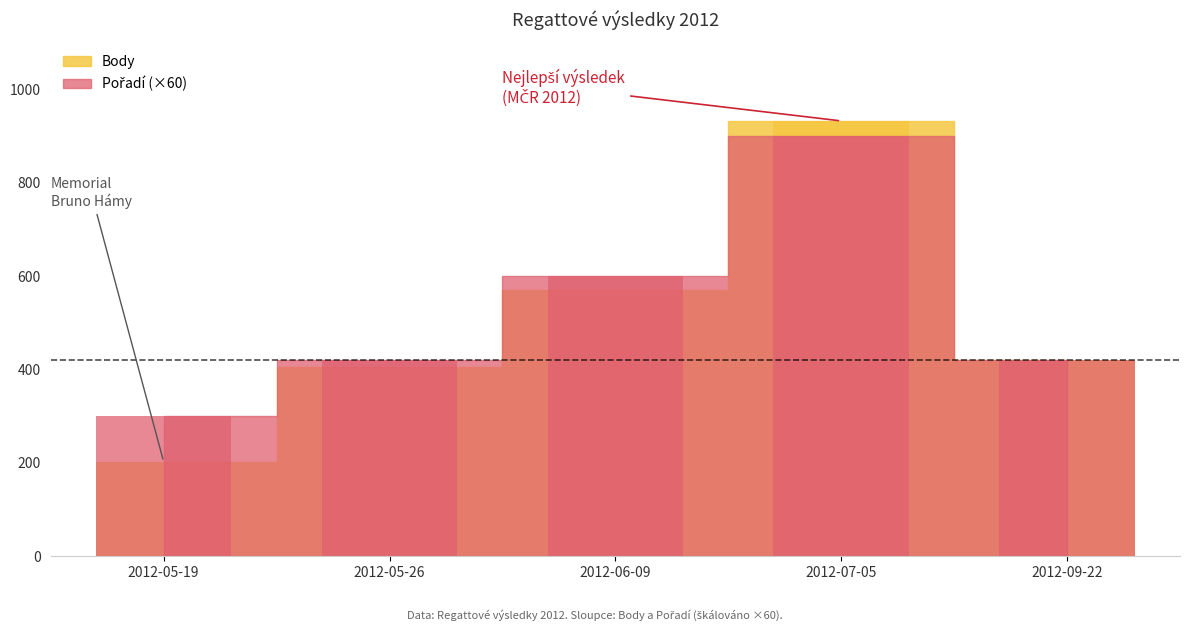

Rank the series at 2012-05-26 from highest to lowest value.

Pořadí, Body